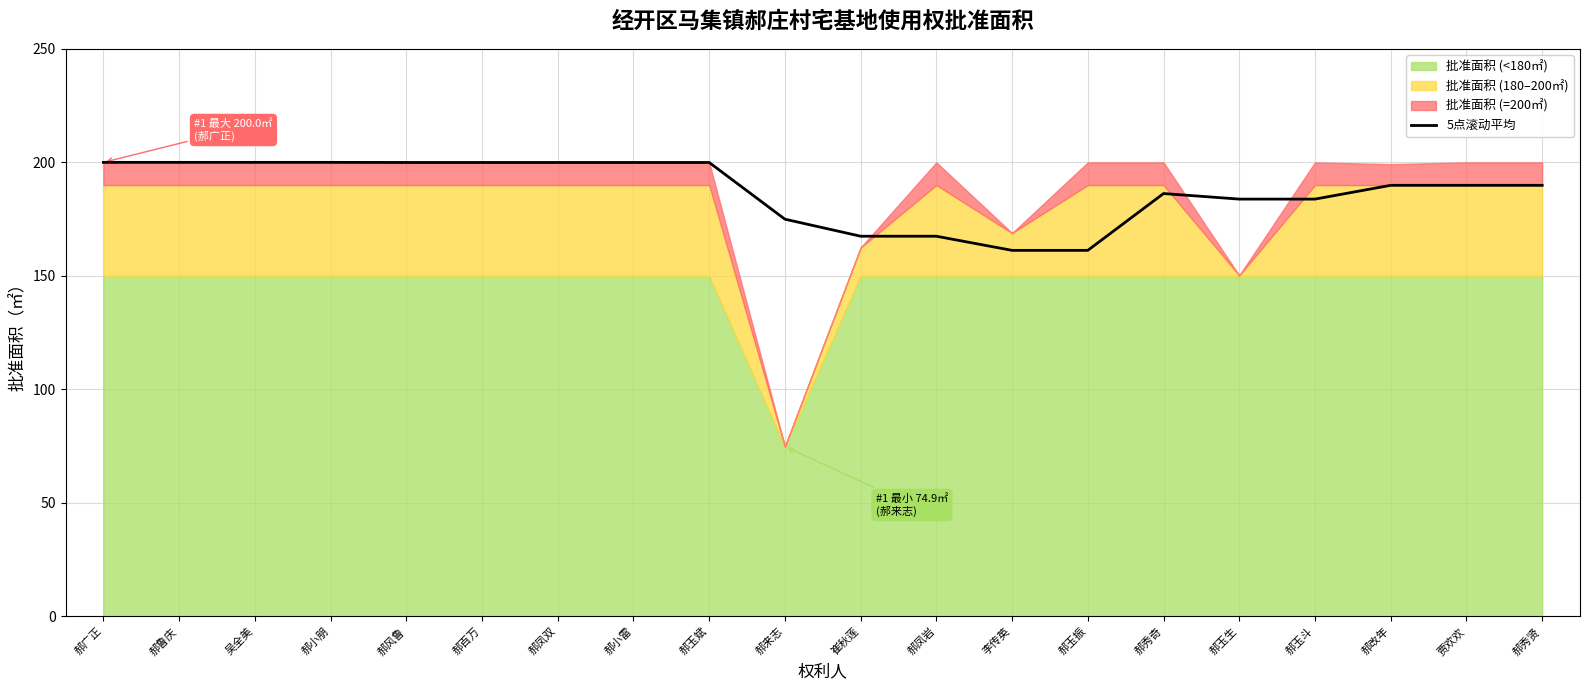

Does the chart display data point markers on the line(s)?

No